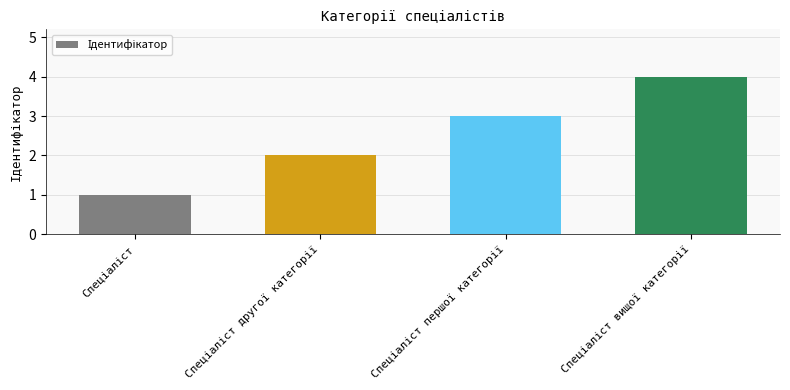

Reading right to left, transcribe all the data shown in this chart.

4	3	2	1